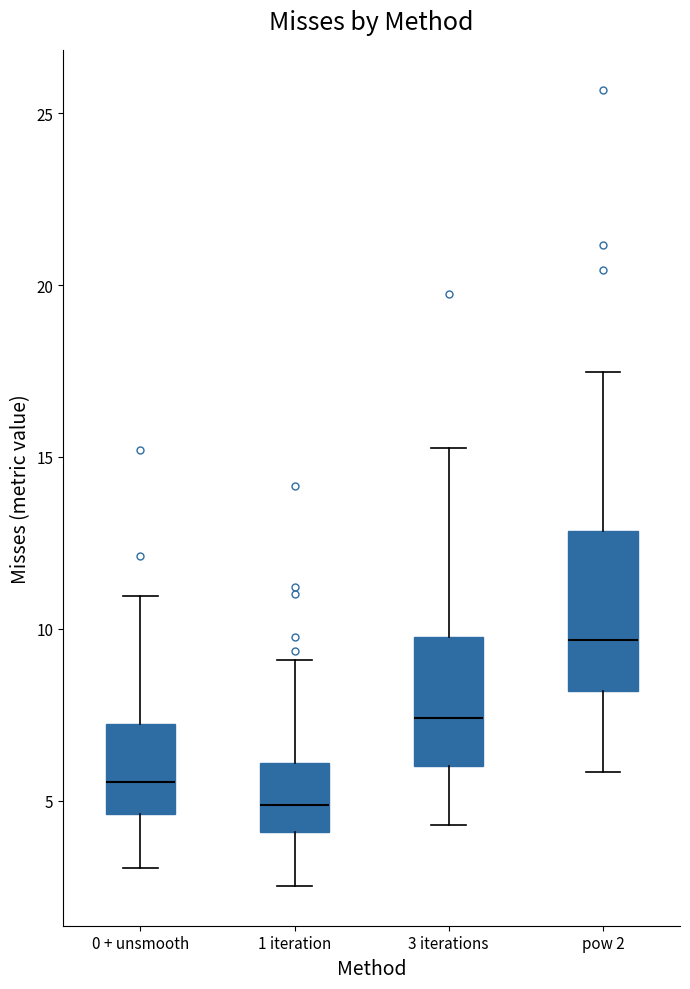

Reading left to right, read every box against the y-axis: the position of its median line, the range the box covers, and the ends of its whiskers. The values are not printed on the chart, so give them approximately, as read against the axis.

0 + unsmooth: median 5.5, box 4.5 to 7.0, whiskers 3.0 to 11.0
1 iteration: median 5.0, box 4.0 to 6.0, whiskers 2.5 to 9.0
3 iterations: median 7.5, box 6.0 to 10.0, whiskers 4.5 to 15.5
pow 2: median 9.5, box 8.0 to 13.0, whiskers 6.0 to 17.5